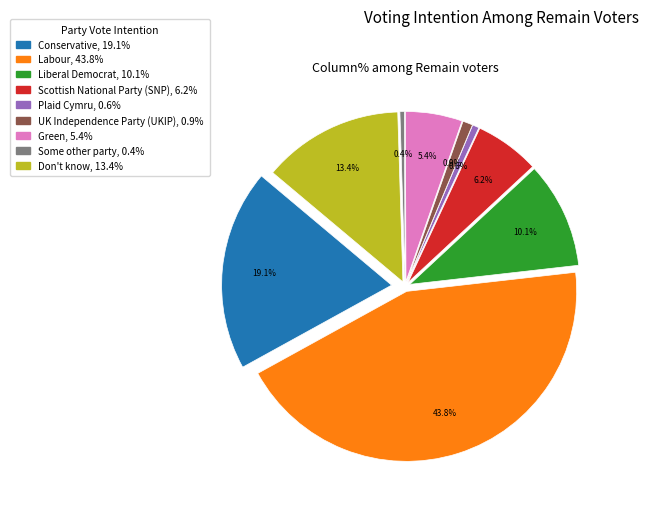

To the nearest percent, what is the average slice percentage?

11%